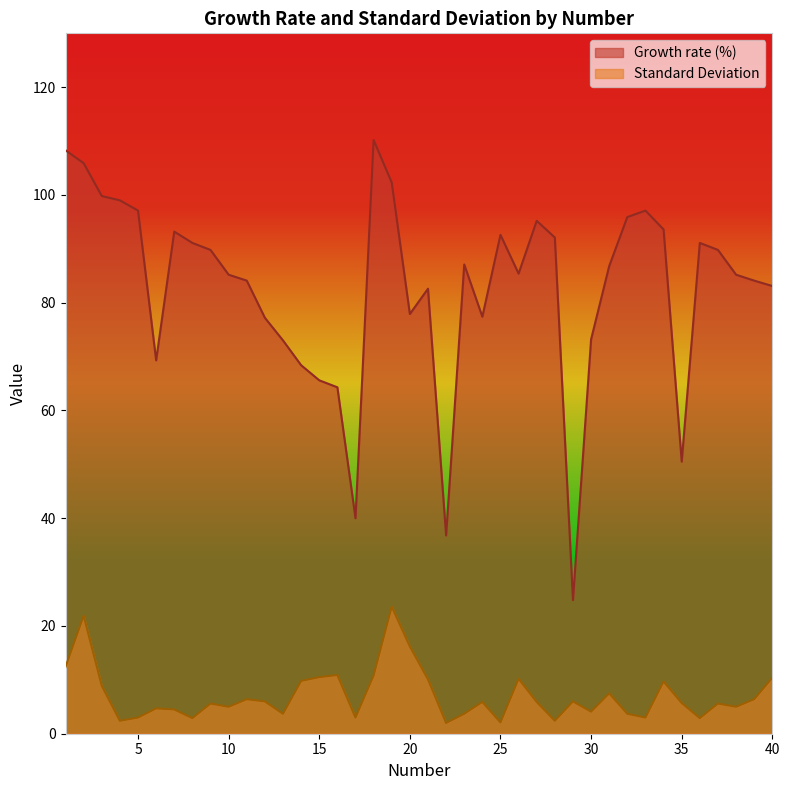

What is the sum of the Growth rate (%) values at 12 and 9?

167.0